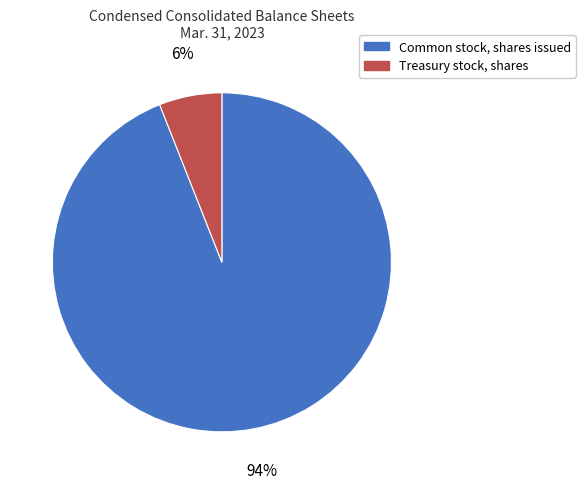

What is the largest slice in the pie chart?

Common stock, shares issued